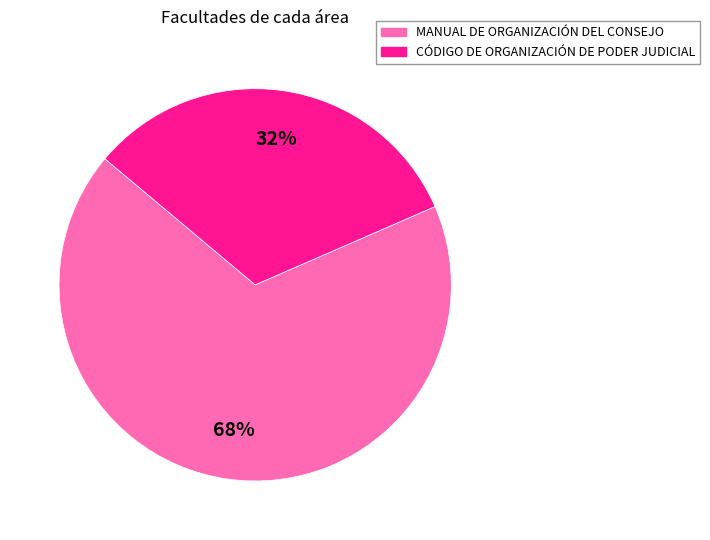

Is there a majority slice in this chart?

Yes